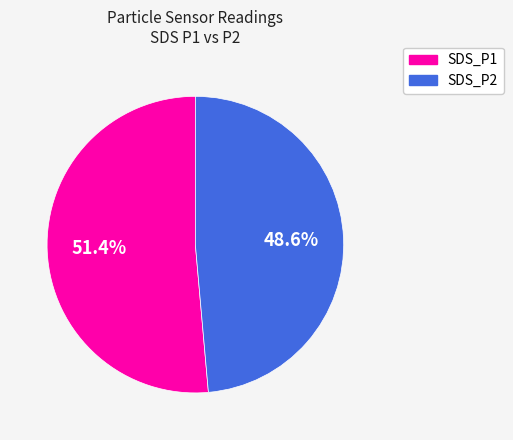

Which category has the biggest portion of the pie?

SDS_P1